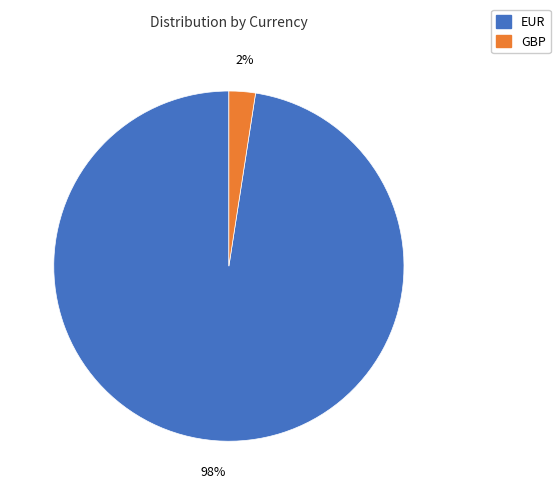

Is it true that GBP is 2% of the pie?

True